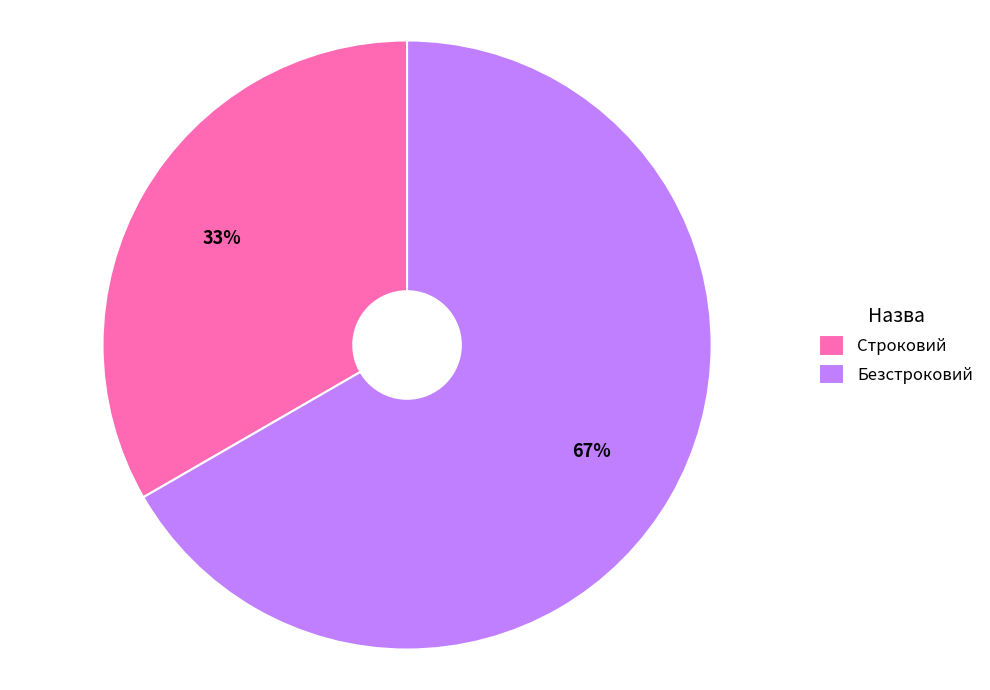

How many slices are in this pie chart?

2